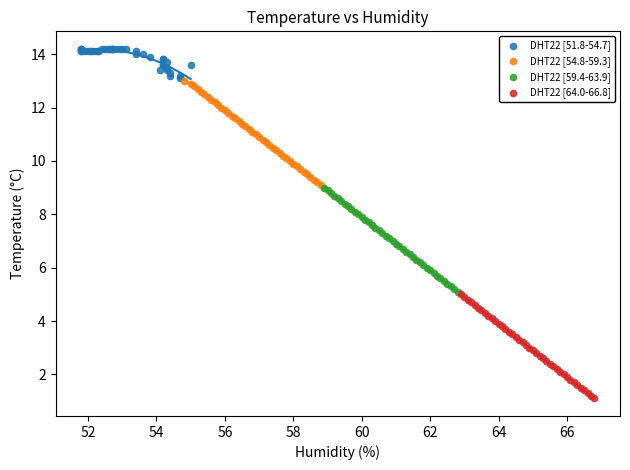

Which series contains the highest Y value?

DHT22 [51.8-54.7]